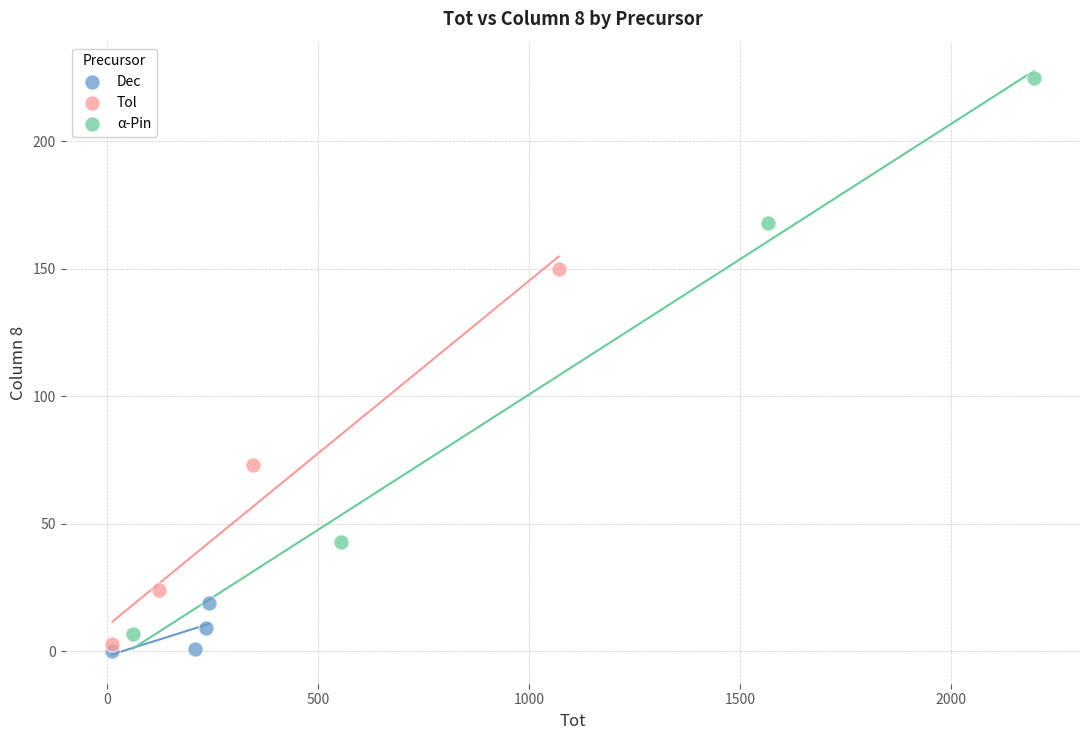

Which series has the largest Y range (max minus min)?

α-Pin